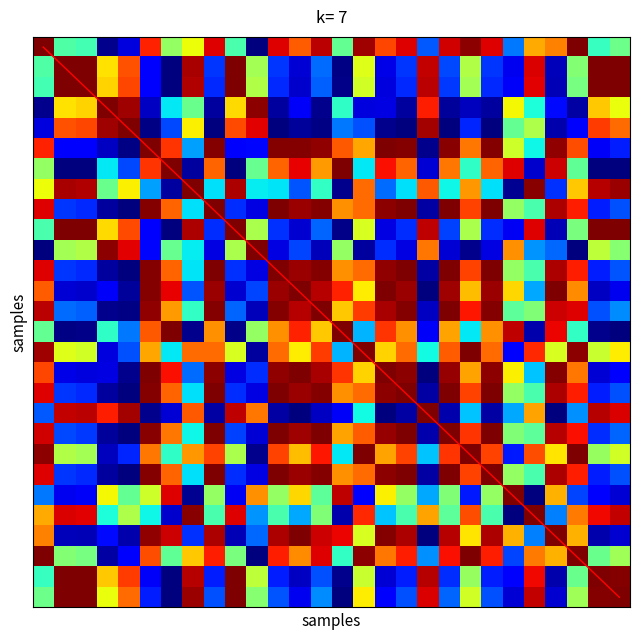

What is the difference between the highest and lowest values at 22?

23.0